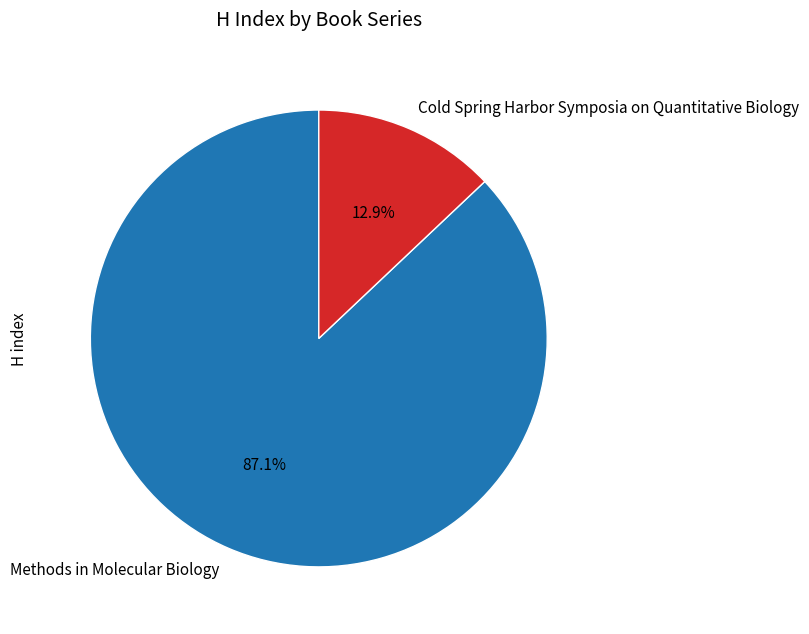

Is the sum of Cold Spring Harbor Symposia on Quantitative Biology and Methods in Molecular Biology greater than half?

Yes